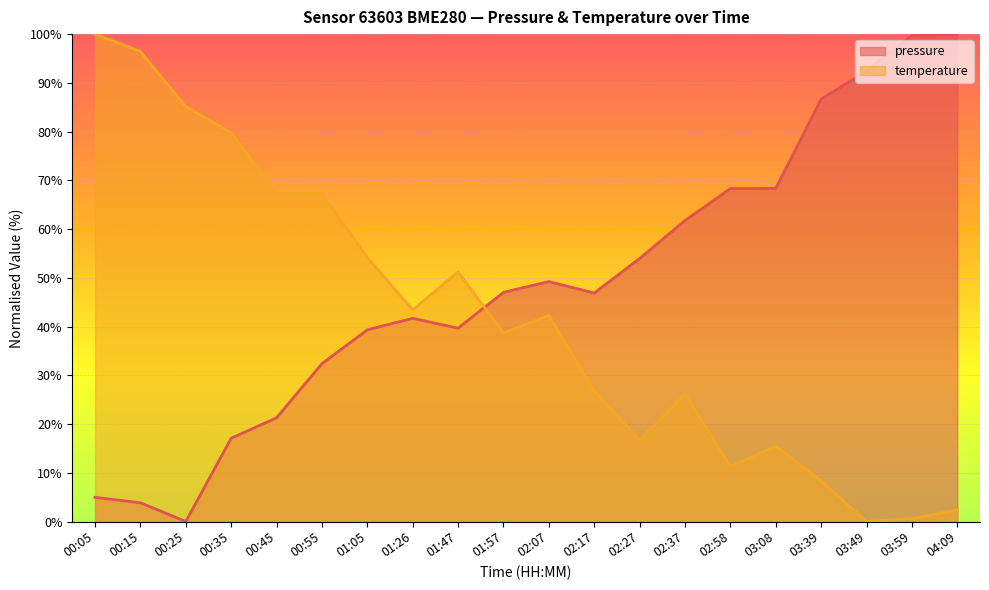

Where is the first local minimum for pressure?

00:25